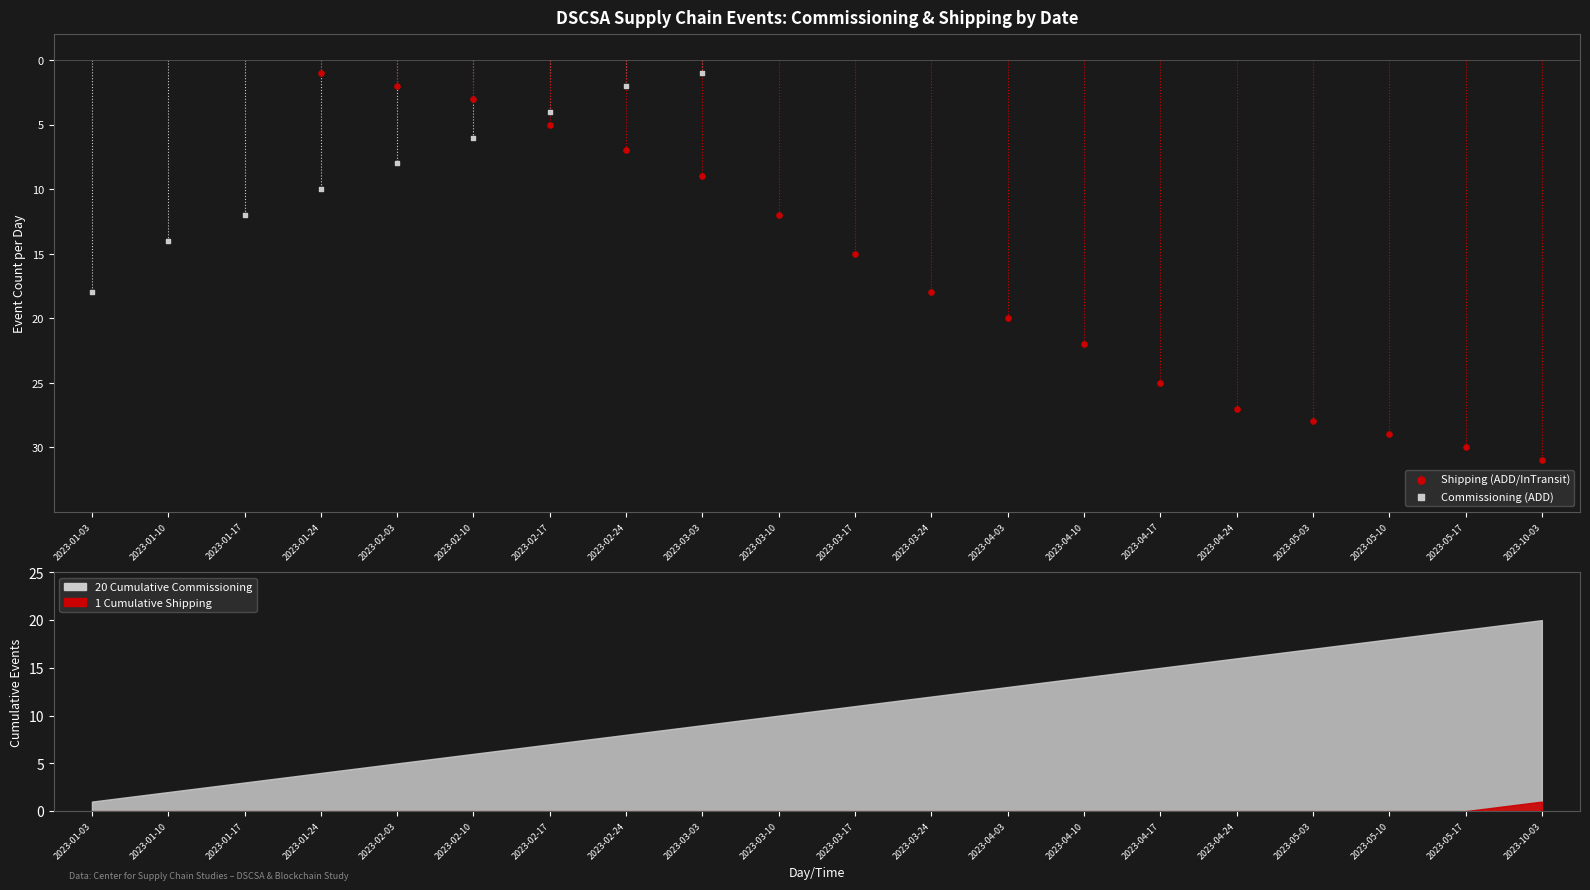

Which series has the largest total across all categories?

Shipping